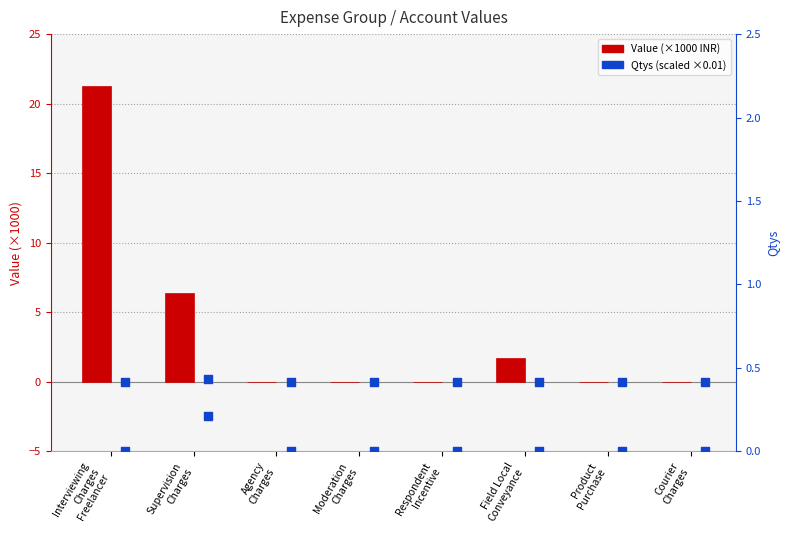

Which series has the largest Y range (max minus min)?

Value (thousands)